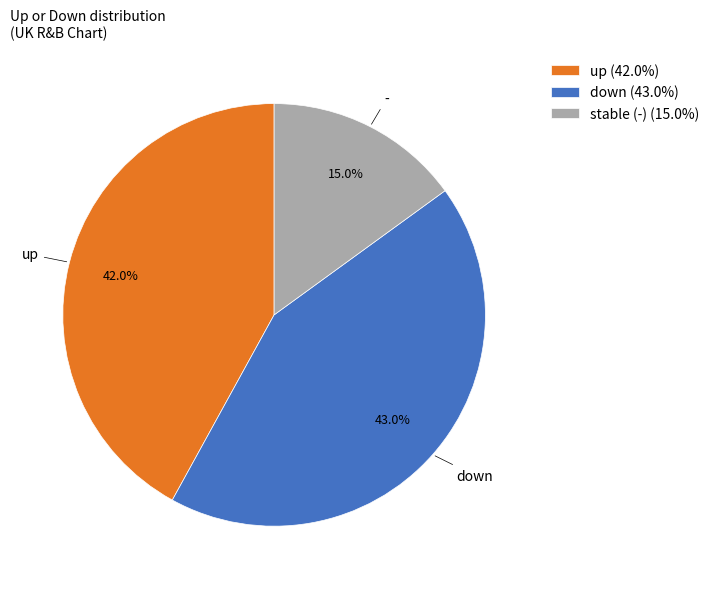

Combined, what portion of the pie is up (42.0%) and stable (-) (15.0%)?

57.0%